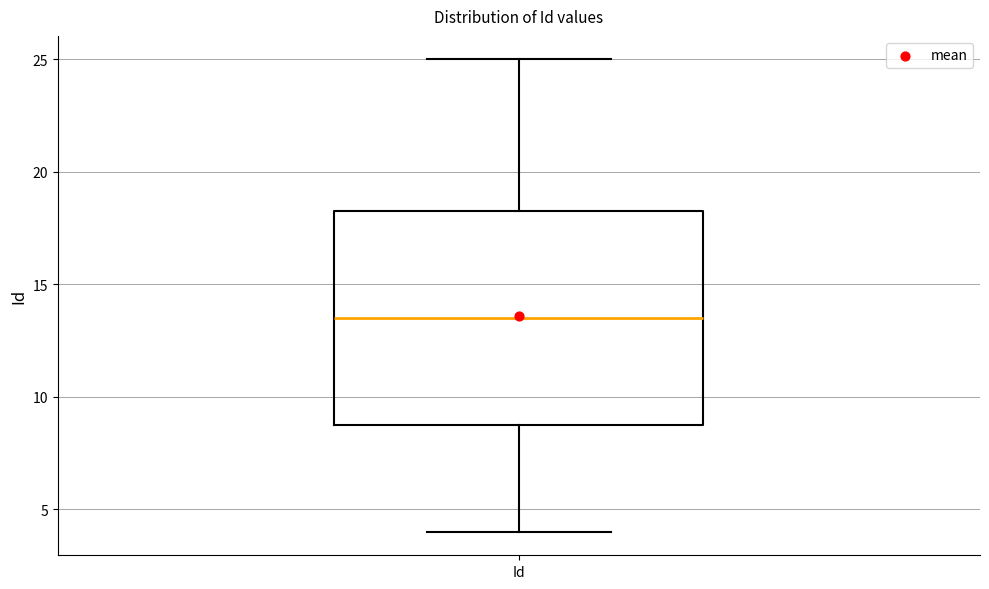

Transcribe this box plot: give where the median line is, the range the box spans, and where the two whiskers end, as read against the y-axis. The values are not printed on the chart, so give them approximately, as read against the axis.

median 13.5, box 9.0 to 18.5, whiskers 4.0 to 25.0